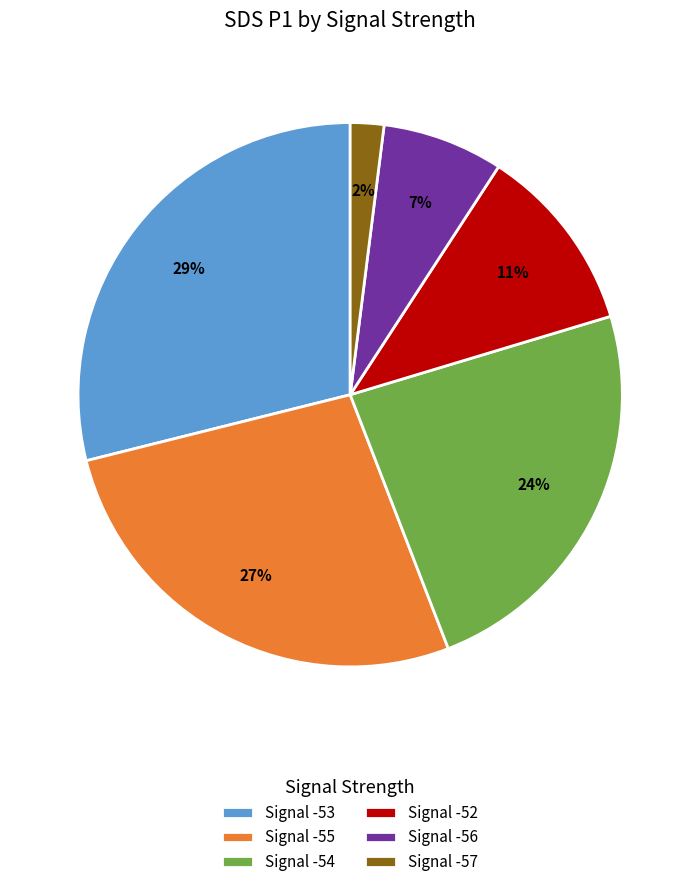

True or false: Signal -52 accounts for 23% of the total.

False